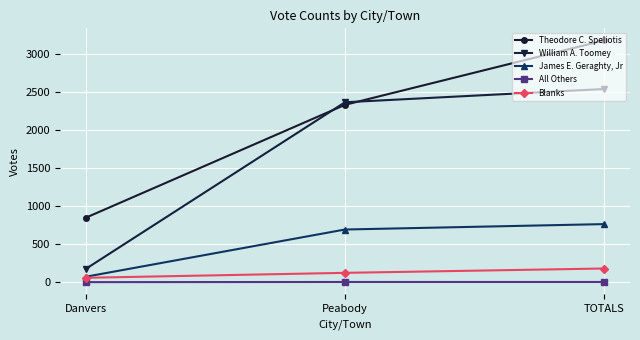

What are all the series names shown in the legend?

Theodore C. Speliotis, William A. Toomey, James E. Geraghty, Jr, All Others, Blanks